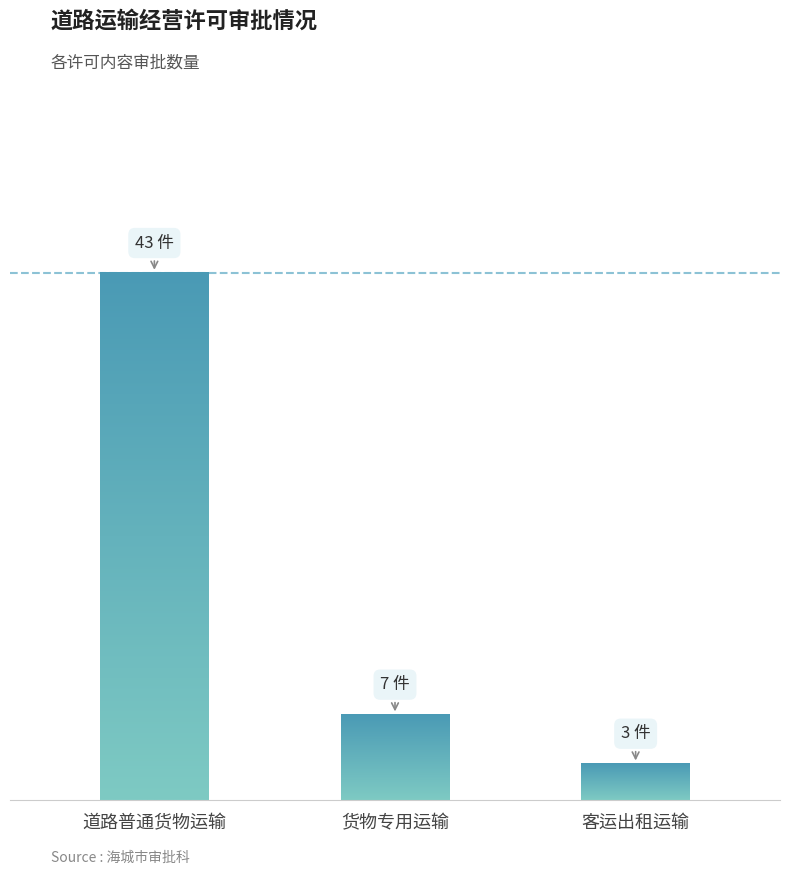

True or false: the data shows 3 at 货物专用运输.

False